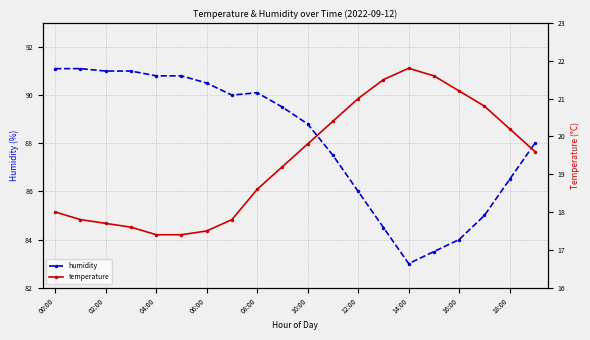

How many interior local valleys does the humidity series have?

2